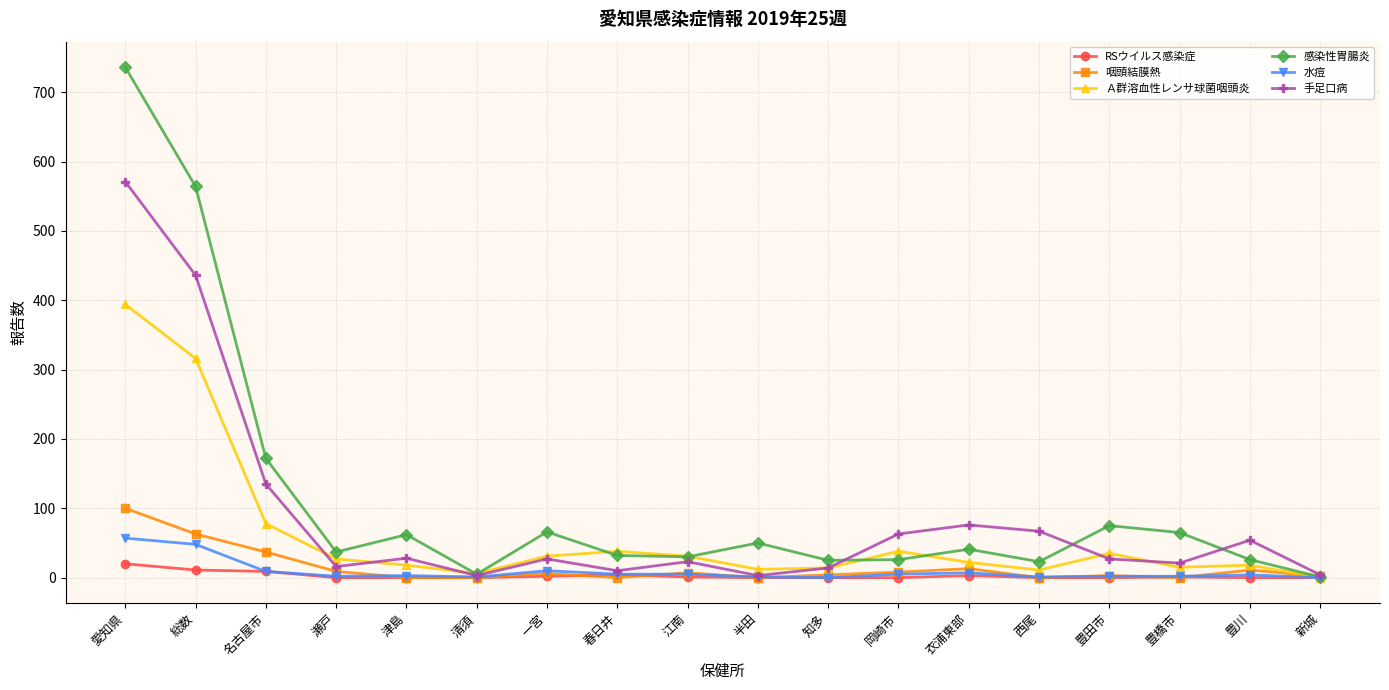

Is it true that 咽頭結膜熱 equals 9 at 瀬戸?

True